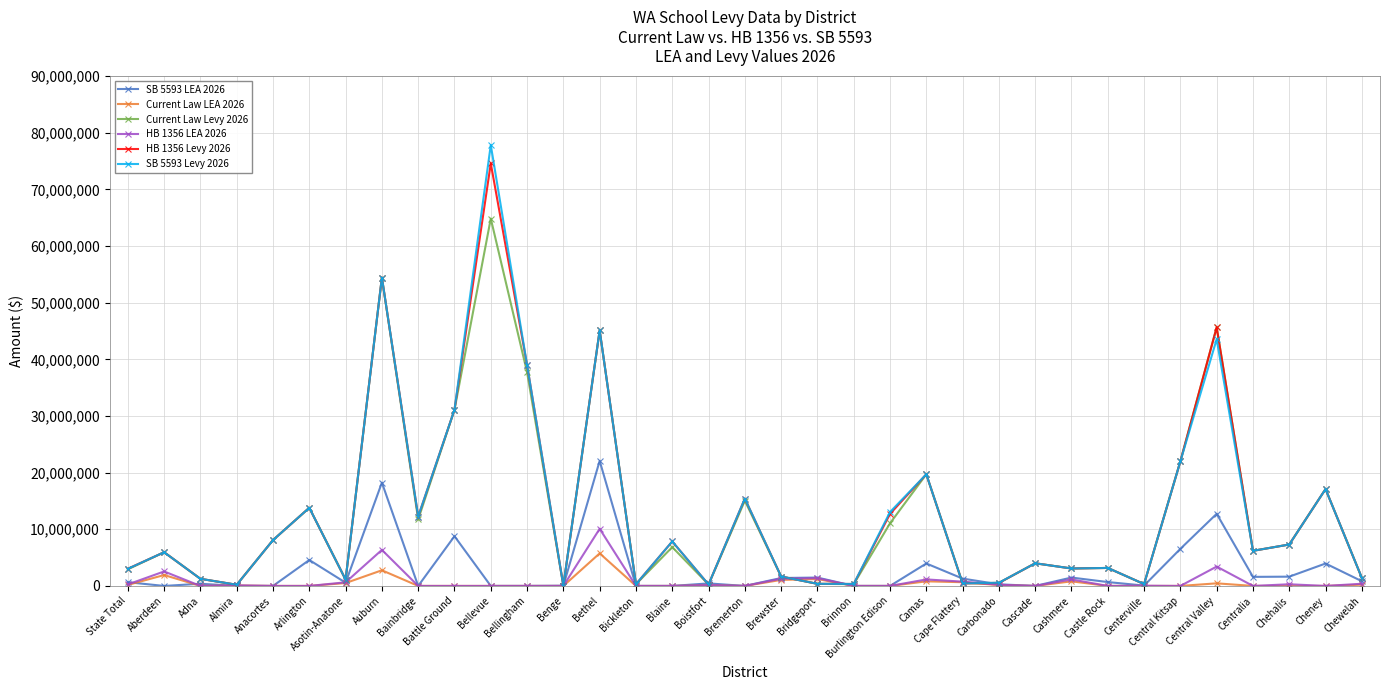

At which category does SB 5593 Levy 2026 reach its first local peak?

Aberdeen